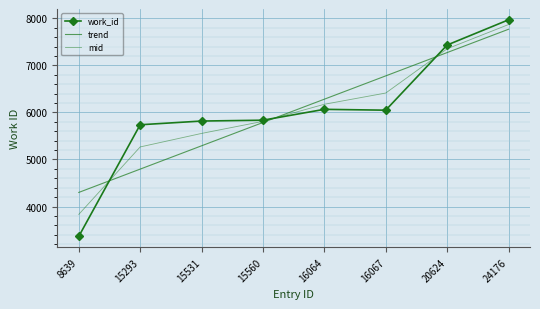

Count the number of categories in the chart.

8